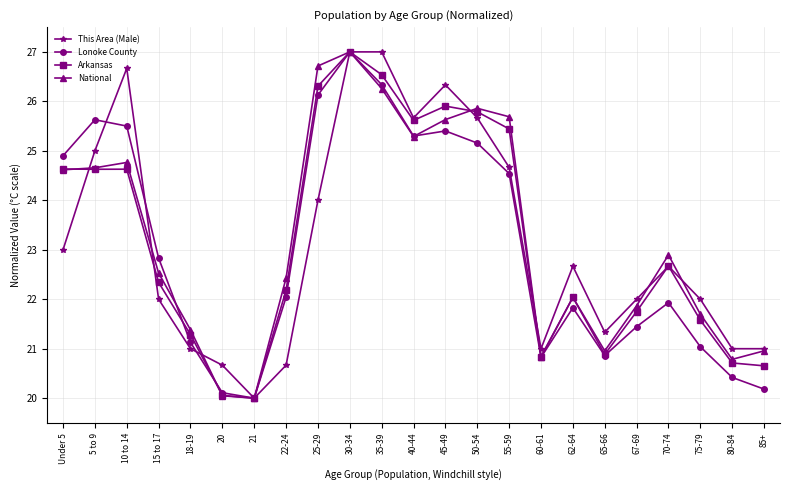

What is the value of the Arkansas point at the 4th from the left?

22.3